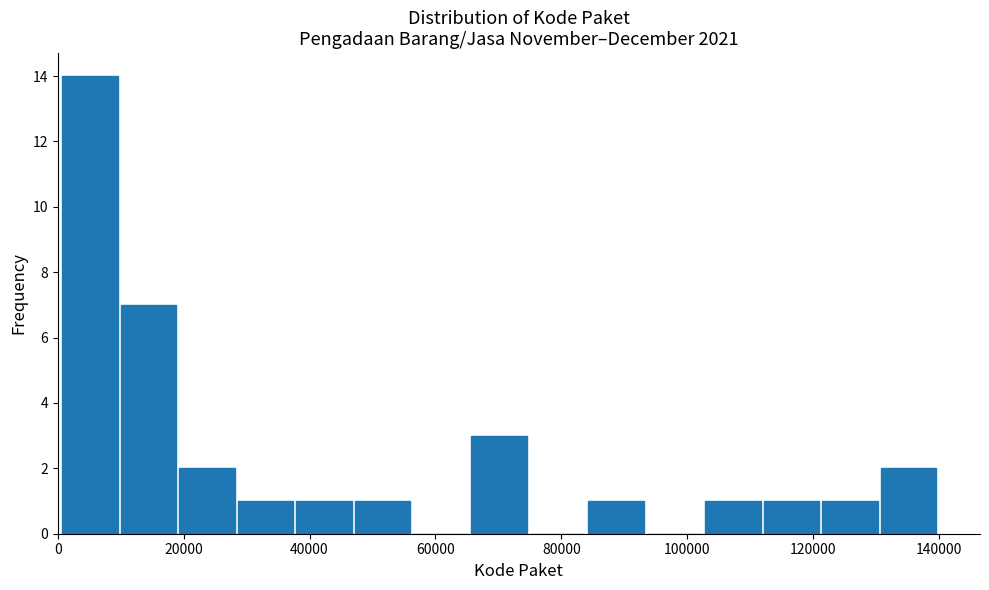

Reading left to right, list every bar in this chart as the range it spans on the x-axis followed by its height. Neither the bar edges nor the heights are printed on the chart, so give them approximately, as read against the axes.

0 to 10000: 14
10000 to 20000: 7
20000 to 28000: 2
28000 to 38000: 1
38000 to 46000: 1
46000 to 56000: 1
56000 to 66000: 0
66000 to 74000: 3
74000 to 84000: 0
84000 to 94000: 1
94000 to 102000: 0
102000 to 112000: 1
112000 to 122000: 1
122000 to 130000: 1
130000 to 140000: 2